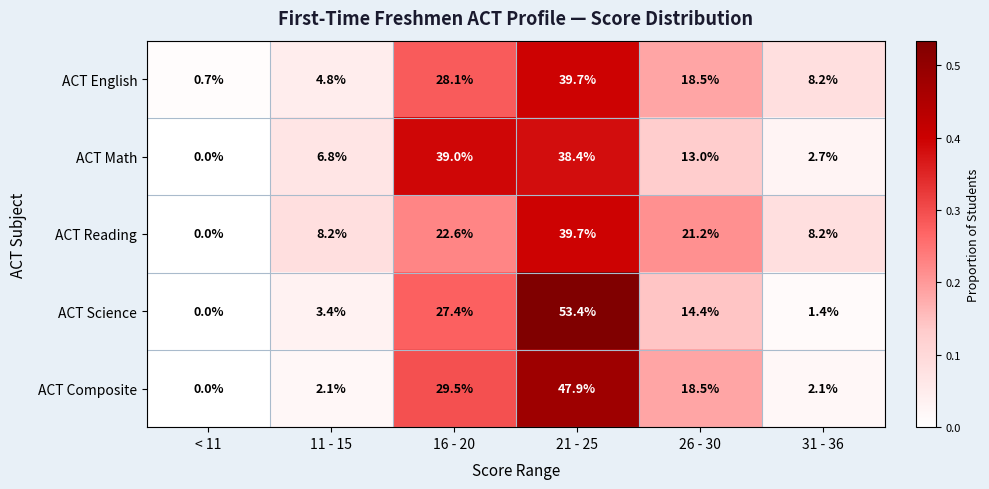

Reading left to right, what are all the values shown in this chart?

ACT English: 0.7	4.8	28.1	39.7	18.5	8.2
ACT Math: 0.0	6.8	39.0	38.4	13.0	2.7
ACT Reading: 0.0	8.2	22.6	39.7	21.2	8.2
ACT Science: 0.0	3.4	27.4	53.4	14.4	1.4
ACT Composite: 0.0	2.1	29.5	47.9	18.5	2.1